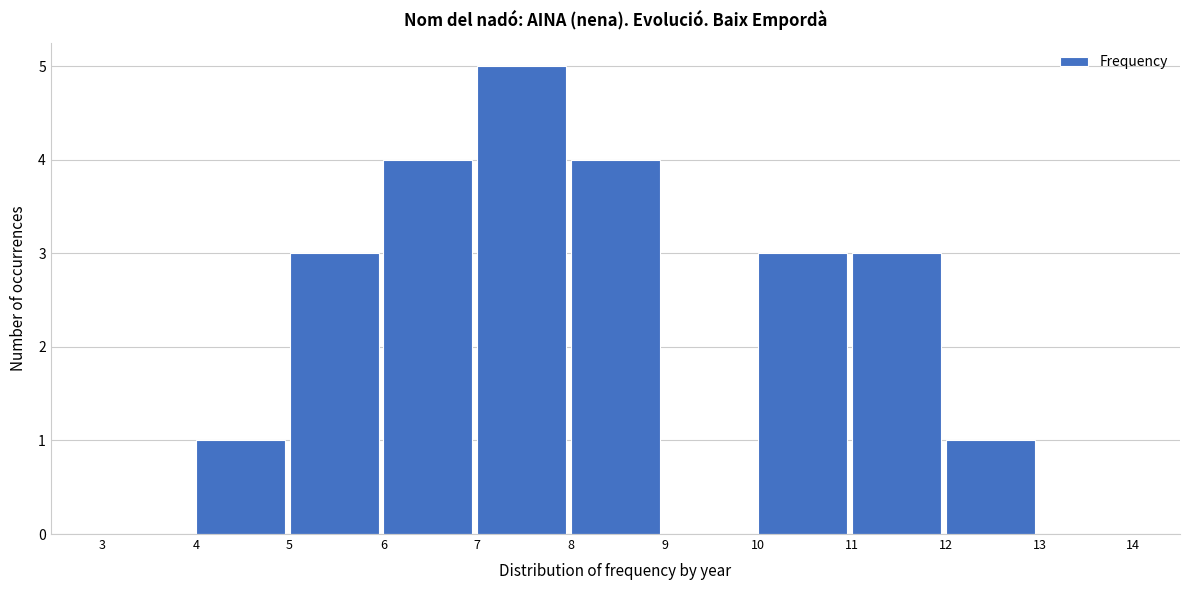

Reading left to right, transcribe this chart: for each bar, give the range it covers on the x-axis and its height. The values are not printed on the chart, so give them approximately, as read against the axis.

3 to 4: 0
4 to 5: 1
5 to 6: 3
6 to 7: 4
7 to 8: 5
8 to 9: 4
9 to 10: 0
10 to 11: 3
11 to 12: 3
12 to 13: 1
13 to 14: 0